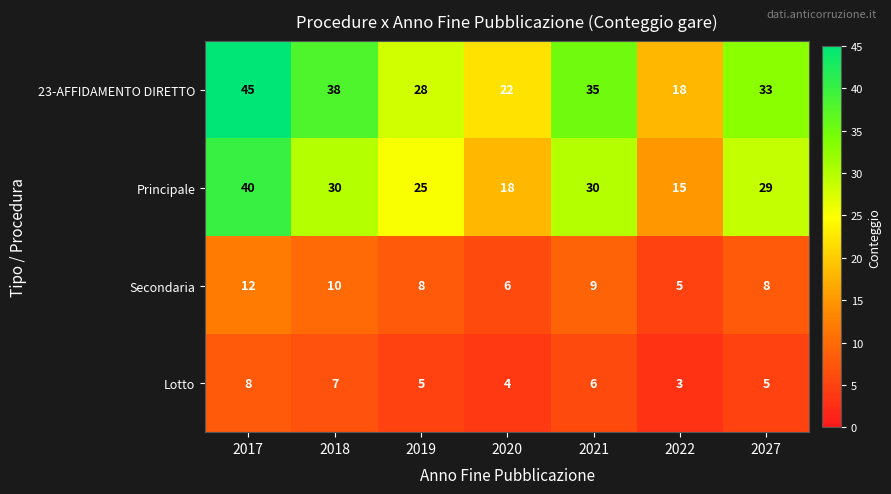

What is the difference between the highest and lowest values at 2017?

37